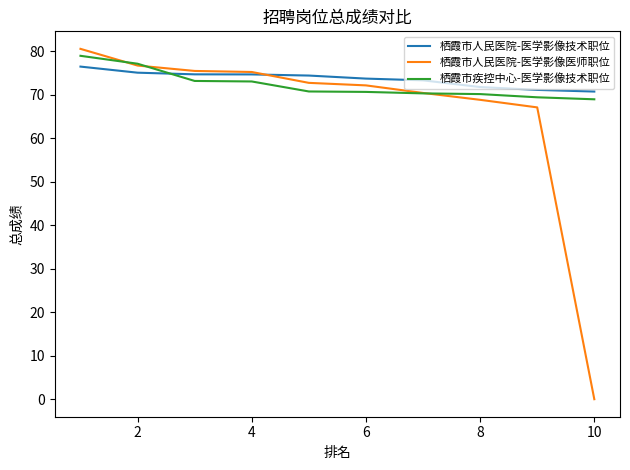

Which series has the largest range (max minus min)?

栖霞市人民医院-医学影像医师职位